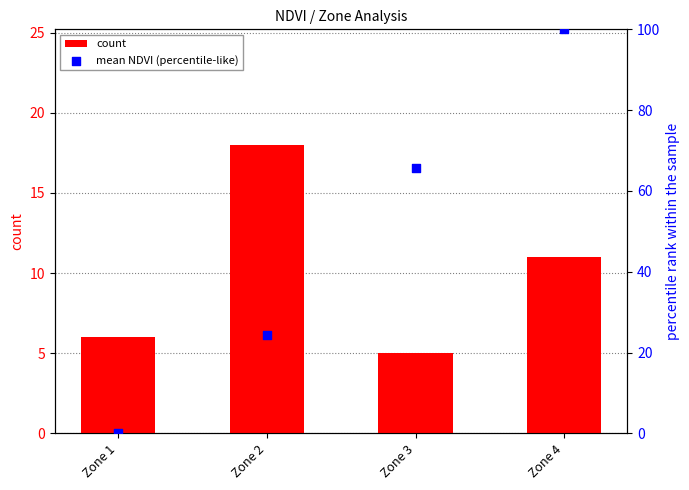

Which series contains the lowest Y value?

mean NDVI (percentile-like)